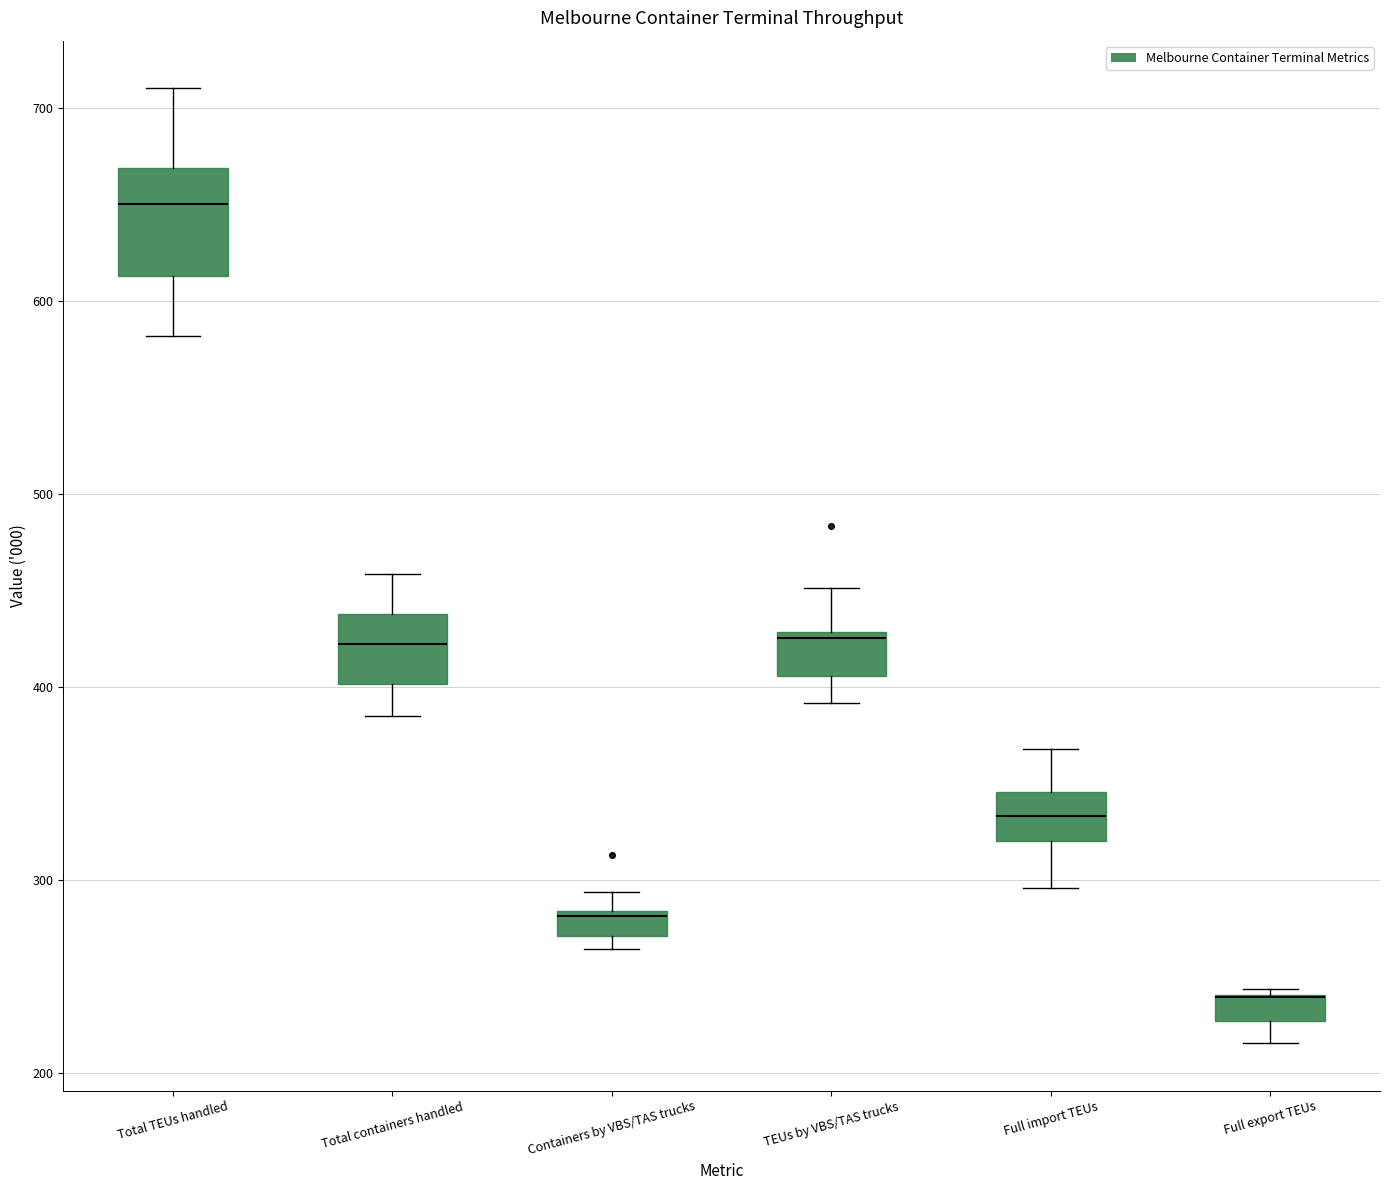

Comparing the boxes themselves (not the whiskers), which one is the tallest?

Total TEUs handled